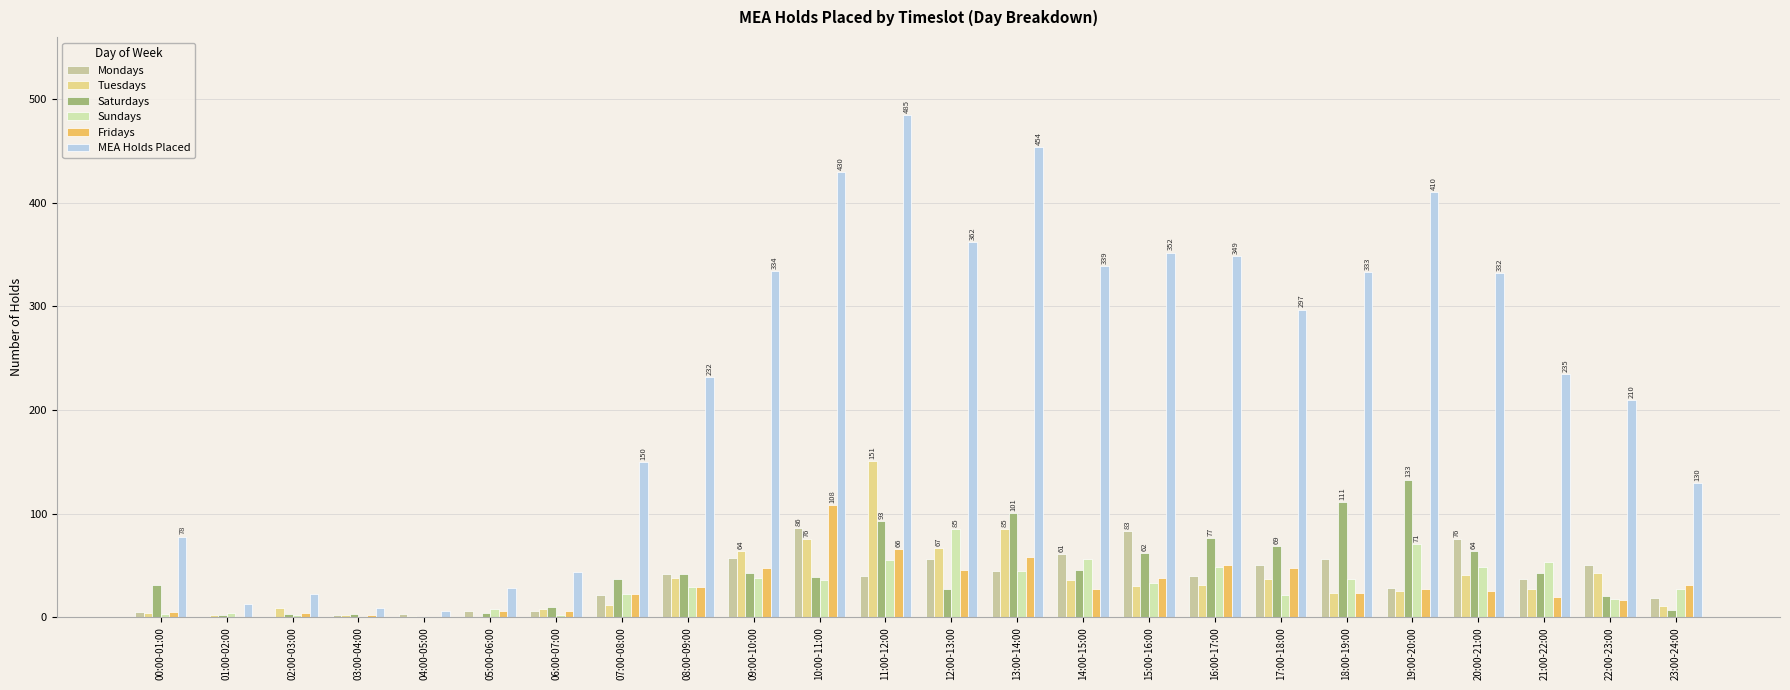

What are all the series names shown in the legend?

Mondays, Tuesdays, Saturdays, Sundays, Fridays, MEA Holds Placed